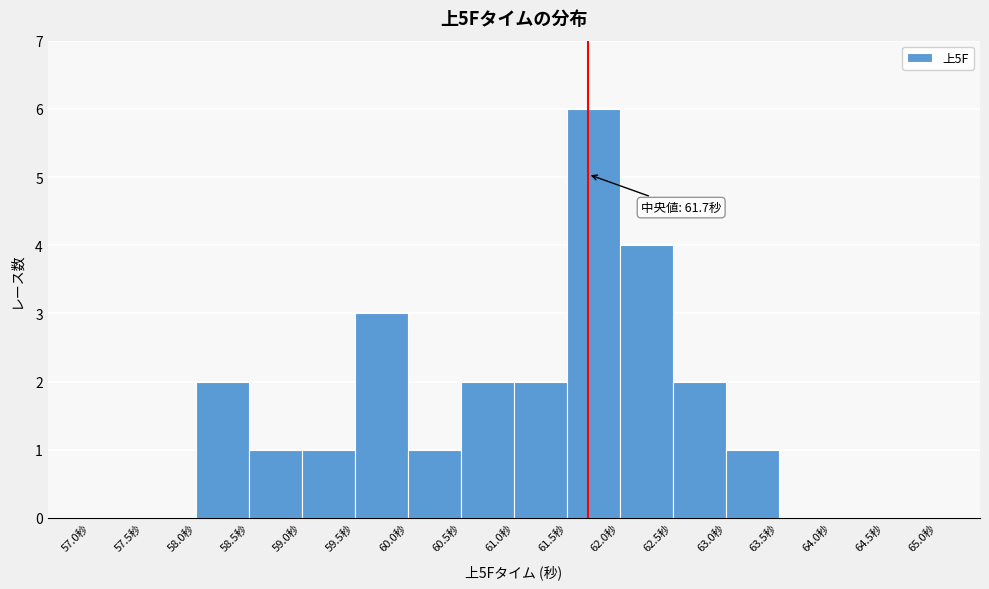

Over which range of the x-axis is the bar tallest?

61.5 to 62.0